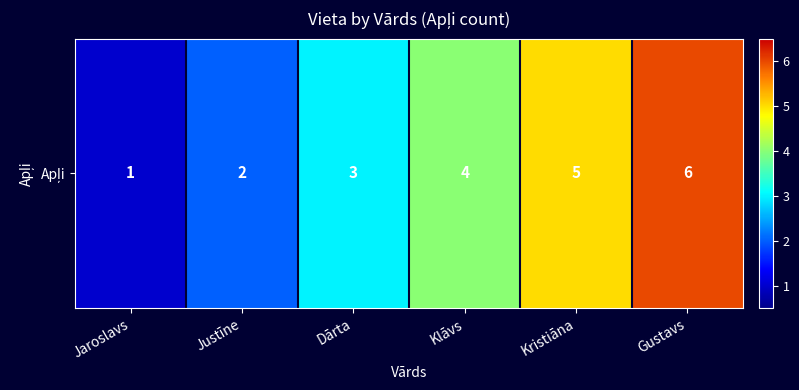

What is the ratio of the value at Kristiāna to the value at Gustavs?

0.8